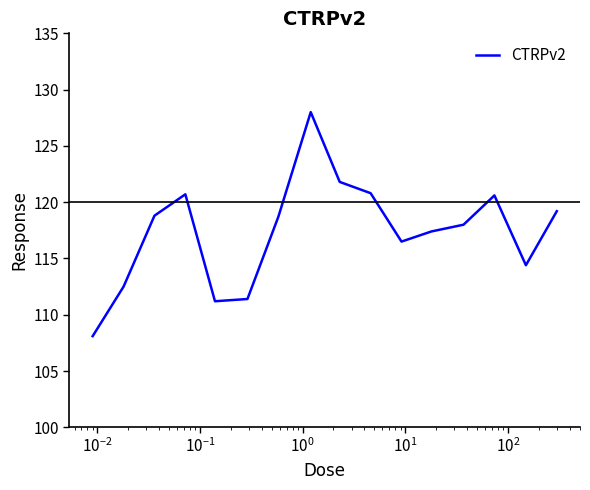

What is the minimum value shown in the chart?

108.1